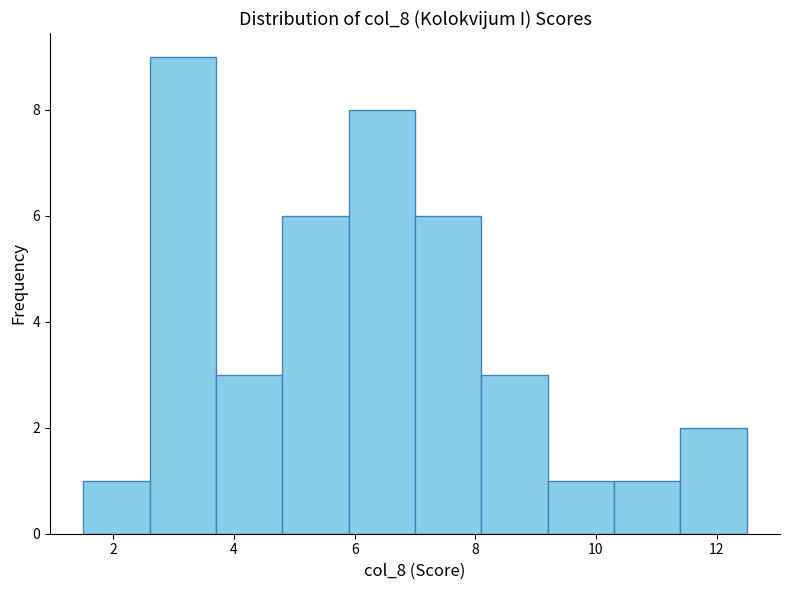

Reading left to right, transcribe this chart: for each bar, give the range it covers on the x-axis and its height. Neither the bar edges nor the heights are printed on the chart, so give them approximately, as read against the axes.

1.5 to 2.6: 1
2.6 to 3.7: 9
3.7 to 4.8: 3
4.8 to 5.9: 6
5.9 to 7.0: 8
7.0 to 8.1: 6
8.1 to 9.2: 3
9.2 to 10.3: 1
10.3 to 11.4: 1
11.4 to 12.5: 2